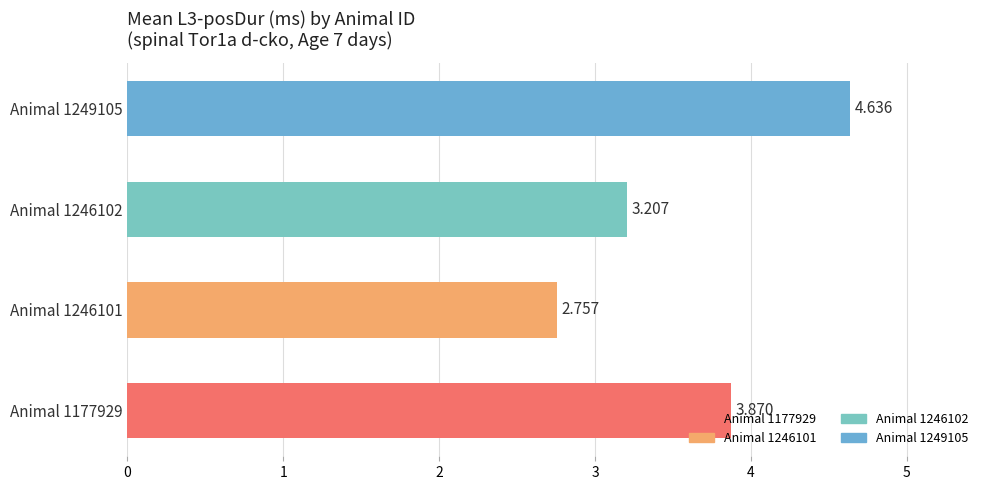

How many categories are shown in the chart?

4